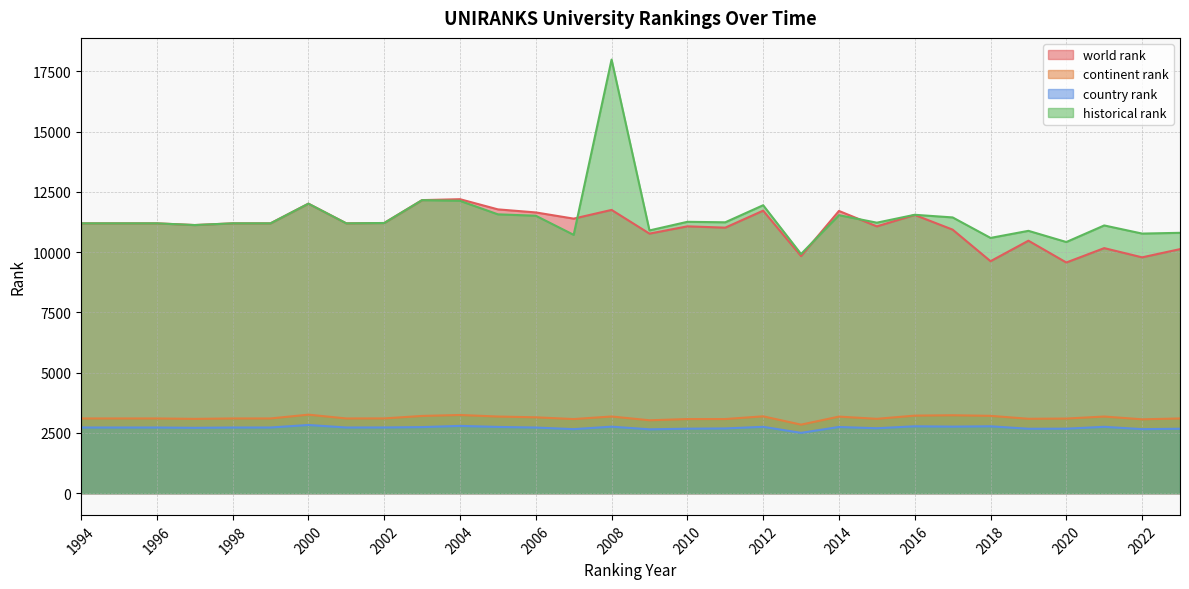

Reading right to left, extract all data points from this chart.

world rank: 2023=10122.0	2022=9782.0	2021=10164.0	2020=9568.0	2019=10472.0	2018=9622.0	2017=10931.0	2016=11540.0	2015=11066.0	2014=11706.0	2013=9834.0	2012=11718.0	2011=11013.0	2010=11067.0	2009=10766.0	2008=11749.0	2007=11387.0	2006=11644.0	2005=11771.0	2004=12193.0	2003=12155.0	2002=11206.0	2001=11192.0	2000=12008.0	1999=11192.0	1998=11192.0	1997=11121.0	1996=11192.0	1995=11192.0	1994=11192.0
continent rank: 2023=3100.0	2022=3065.0	2021=3180.0	2020=3096.0	2019=3087.0	2018=3209.0	2017=3233.0	2016=3218.0	2015=3085.0	2014=3177.0	2013=2844.0	2012=3189.0	2011=3076.0	2010=3076.0	2009=3025.0	2008=3182.0	2007=3075.0	2006=3148.0	2005=3180.0	2004=3244.0	2003=3205.0	2002=3102.0	2001=3100.0	2000=3258.0	1999=3100.0	1998=3100.0	1997=3083.0	1996=3100.0	1995=3100.0	1994=3100.0
country rank: 2023=2674.0	2022=2657.0	2021=2754.0	2020=2676.0	2019=2673.0	2018=2776.0	2017=2761.0	2016=2776.0	2015=2694.0	2014=2747.0	2013=2503.0	2012=2754.0	2011=2686.0	2010=2676.0	2009=2650.0	2008=2760.0	2007=2657.0	2006=2724.0	2005=2749.0	2004=2792.0	2003=2742.0	2002=2727.0	2001=2725.0	2000=2830.0	1999=2725.0	1998=2725.0	1997=2712.0	1996=2725.0	1995=2725.0	1994=2725.0
historical rank: 2023=10798.5	2022=10767.0	2021=11104.5	2020=10417.0	2019=10881.0	2018=10587.5	2017=11437.0	2016=11546.5	2015=11219.0	2014=11530.5	2013=9919.5	2012=11942.5	2011=11235.0	2010=11255.0	2009=10897.5	2008=17983.0	2007=10714.5	2006=11507.5	2005=11565.0	2004=12125.5	2003=12155.0	2002=11206.0	2001=11192.0	2000=12008.0	1999=11192.0	1998=11192.0	1997=11121.0	1996=11192.0	1995=11192.0	1994=11192.0